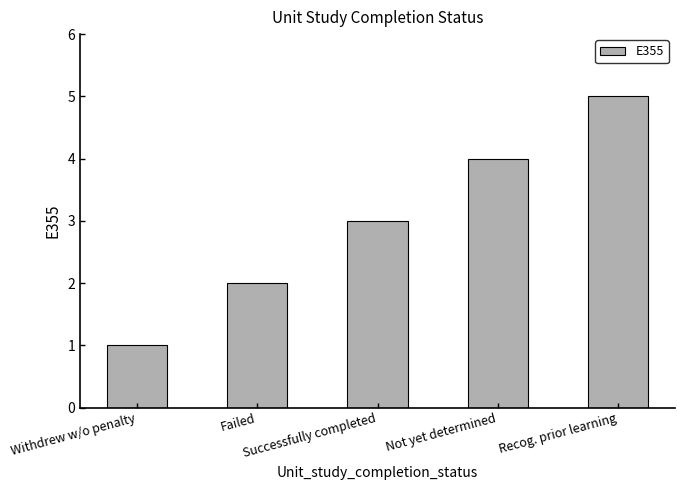

Rank the categories by value from lowest to highest.

Withdrew w/o penalty, Failed, Successfully completed, Not yet determined, Recog. prior learning